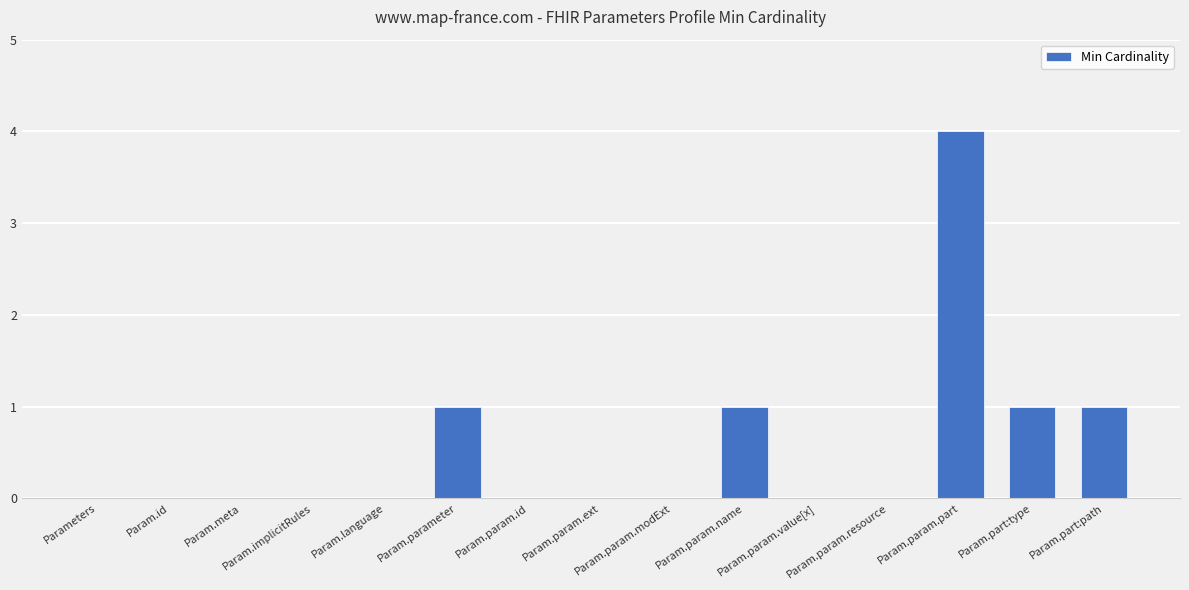

What is the sum of the values at Param.parameter and Param.param.id?

1